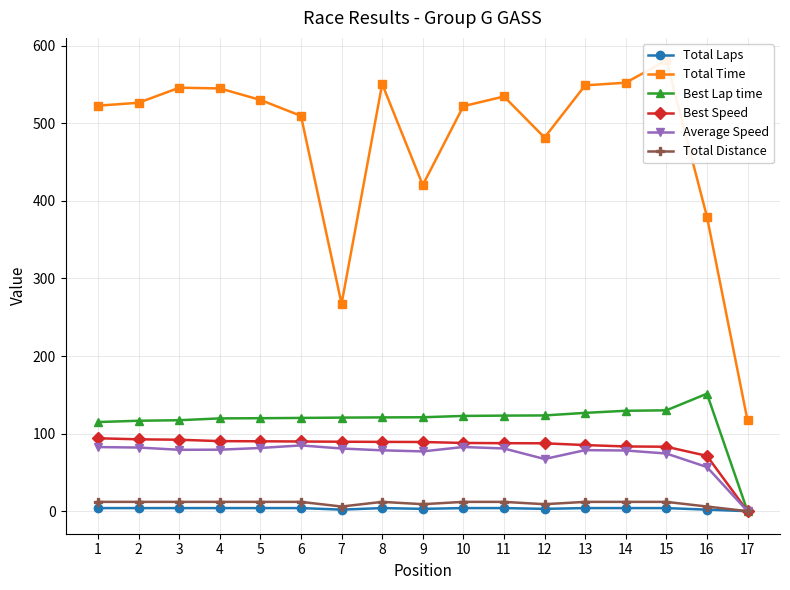

True or false: Total Laps has more than 1 interior local peaks.

False